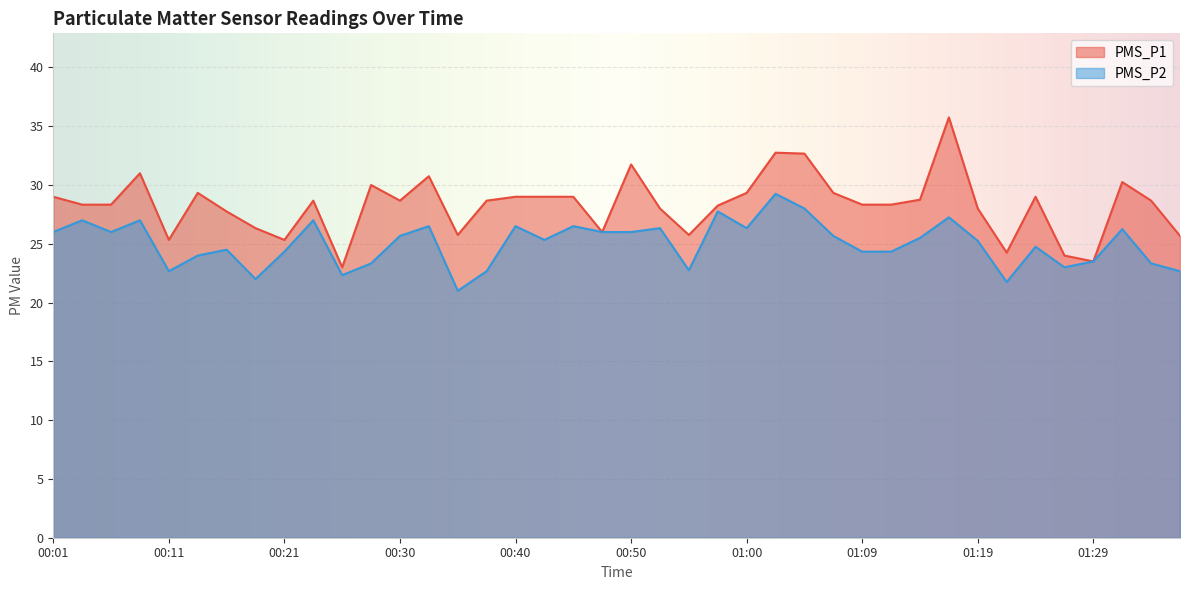

In PMS_P1, how many points are higher than both neighbors (excluding endpoints)?

10